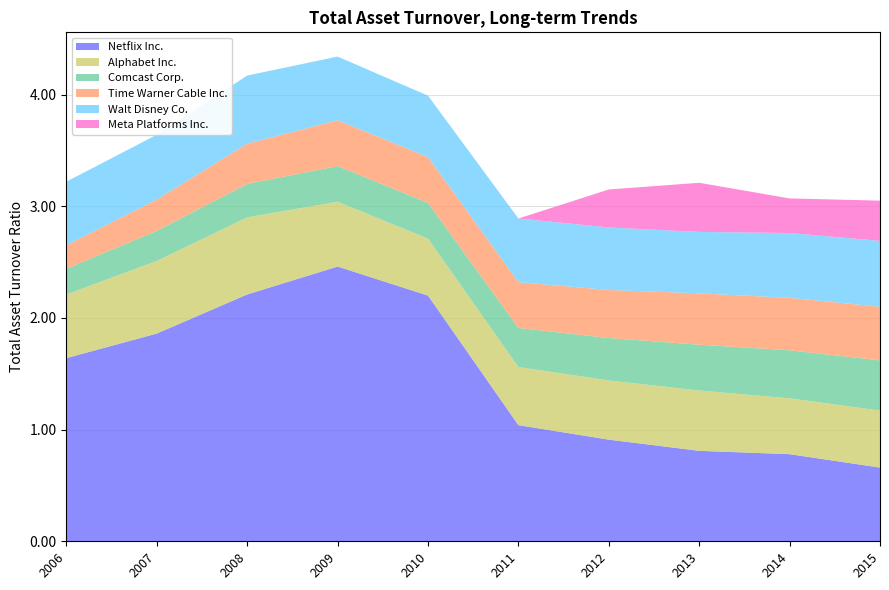

Reading left to right, what are all the values shown in this chart?

Netflix Inc.: 1.6	1.9	2.2	2.5	2.2	1.0	0.9	0.8	0.8	0.7
Alphabet Inc.: 0.6	0.7	0.7	0.6	0.5	0.5	0.5	0.5	0.5	0.5
Comcast Corp.: 0.2	0.3	0.3	0.3	0.3	0.3	0.4	0.4	0.4	0.5
Time Warner Cable Inc.: 0.2	0.3	0.4	0.4	0.4	0.4	0.4	0.5	0.5	0.5
Walt Disney Co.: 0.6	0.6	0.6	0.6	0.6	0.6	0.6	0.6	0.6	0.6
Meta Platforms Inc.: 0.0	0.0	0.0	0.0	0.0	0.0	0.3	0.4	0.3	0.4